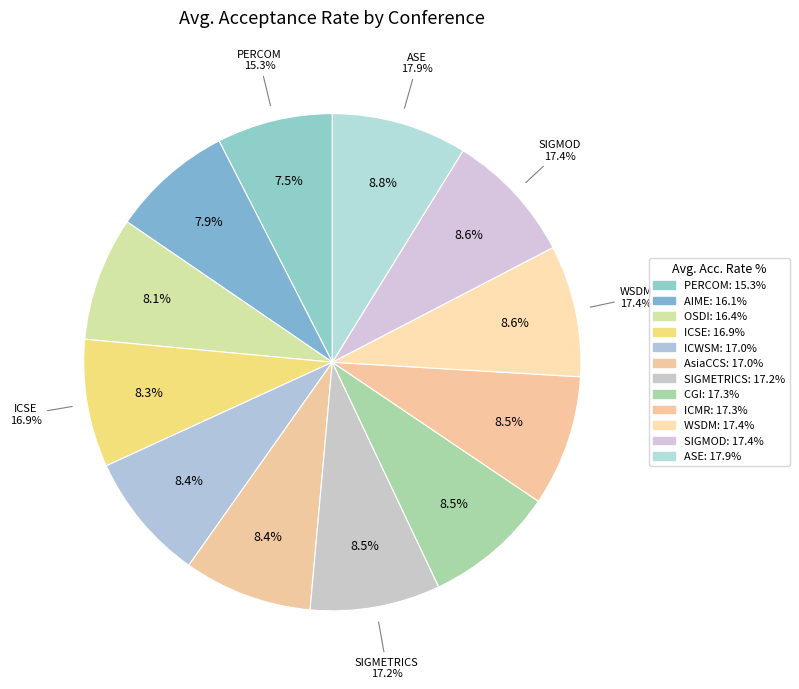

The ICWSM slice represents 1% of the pie. True or false?

False